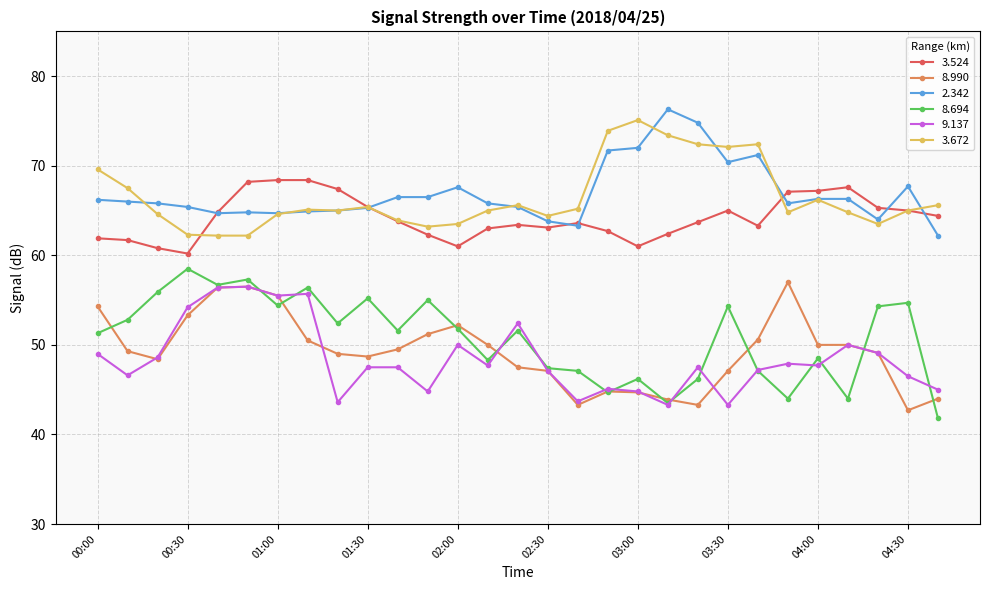

What is the value of the 8.694 point at the 8th from the left?

56.4